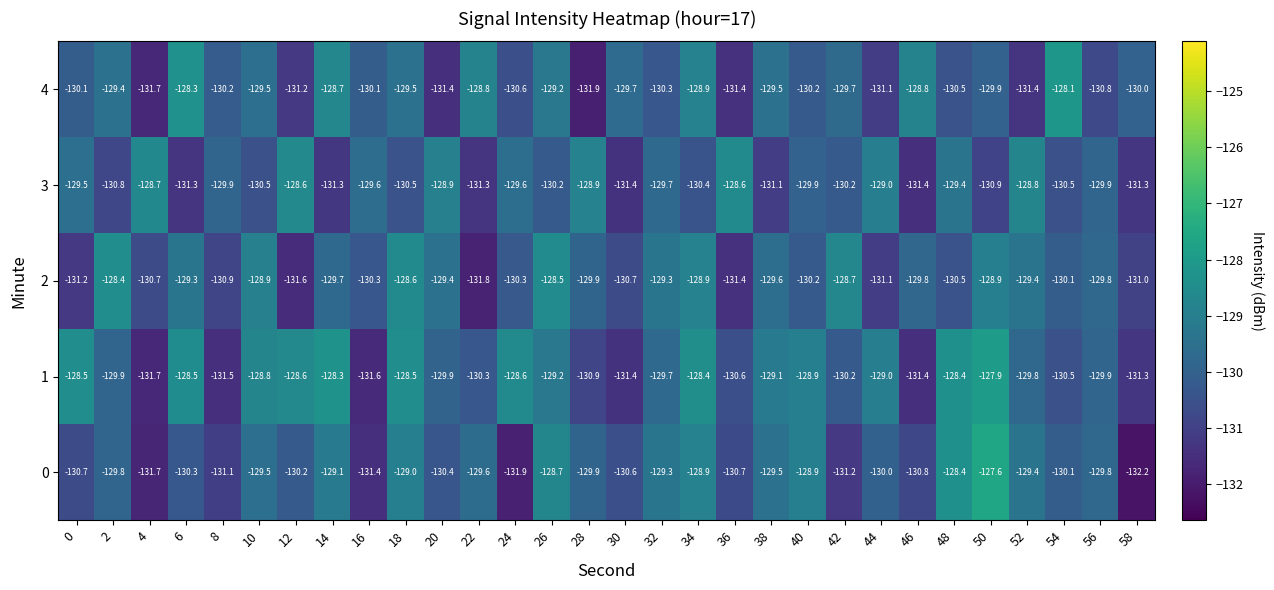

Which series has the widest spread of values?

0